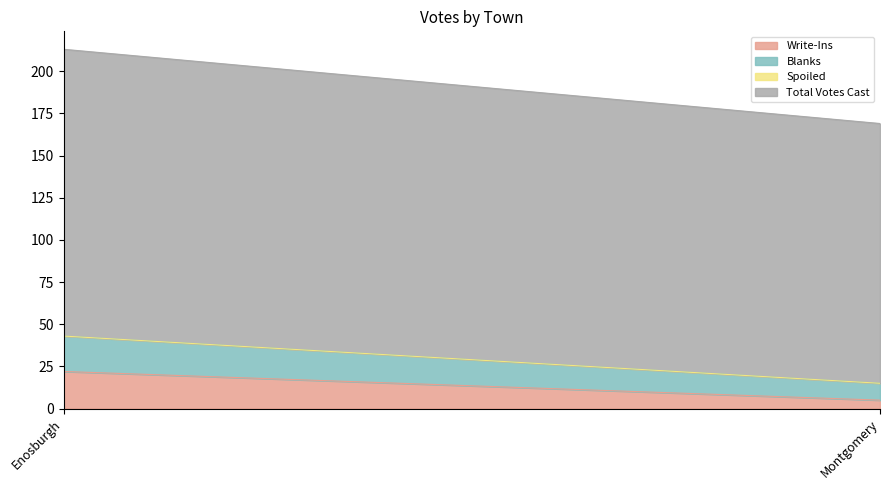

What is the label of the 2nd point from the right?

Enosburgh